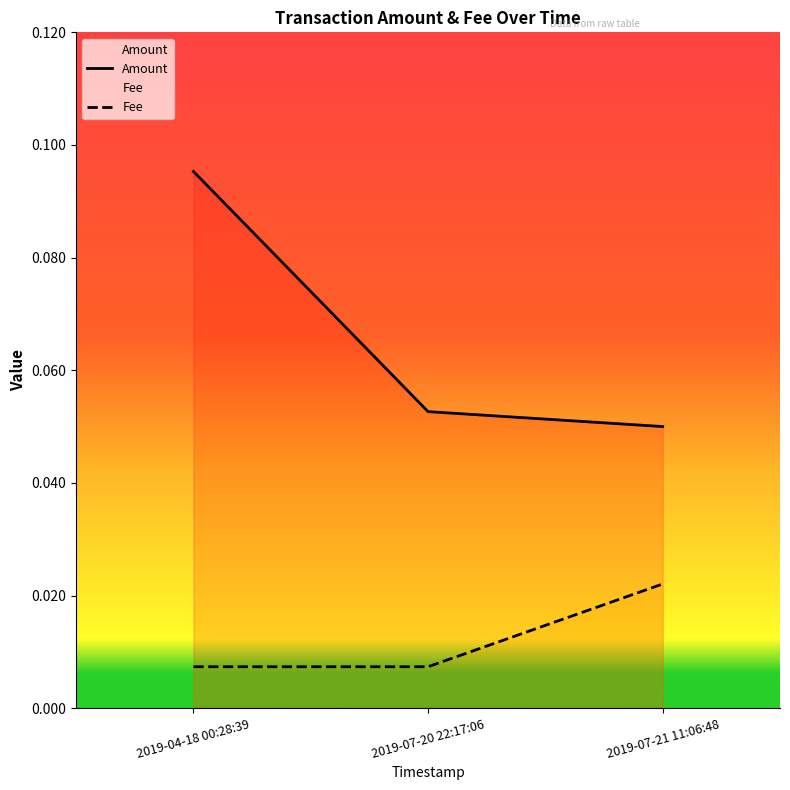

Reading right to left, what are all the values shown in this chart?

Amount: 0.1	0.1	0.1
Fee: 0.0	0.0	0.0